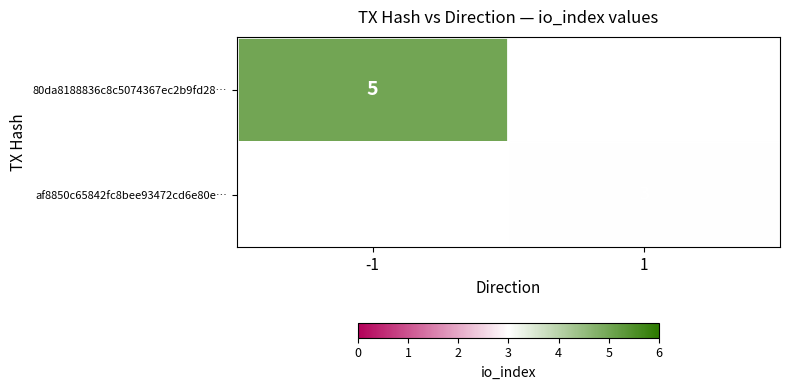

The 80da8188836c8c5074367ec2b9fd28… series shows 2 at -1. True or false?

False